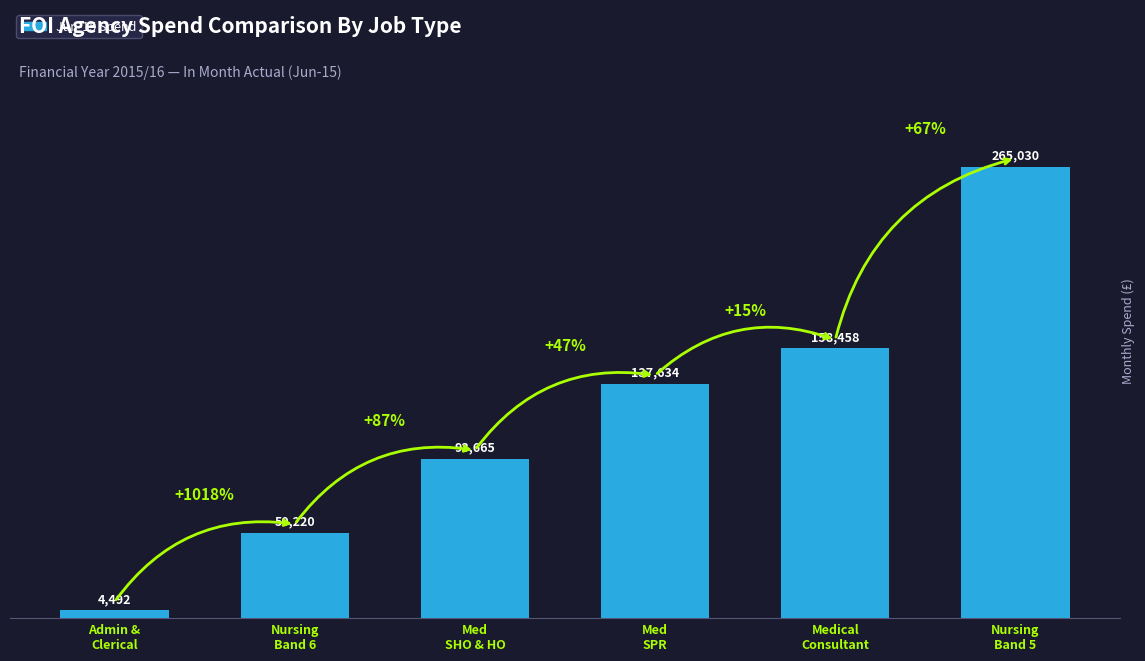

At which label does the data first exceed 137633?

Med
SPR